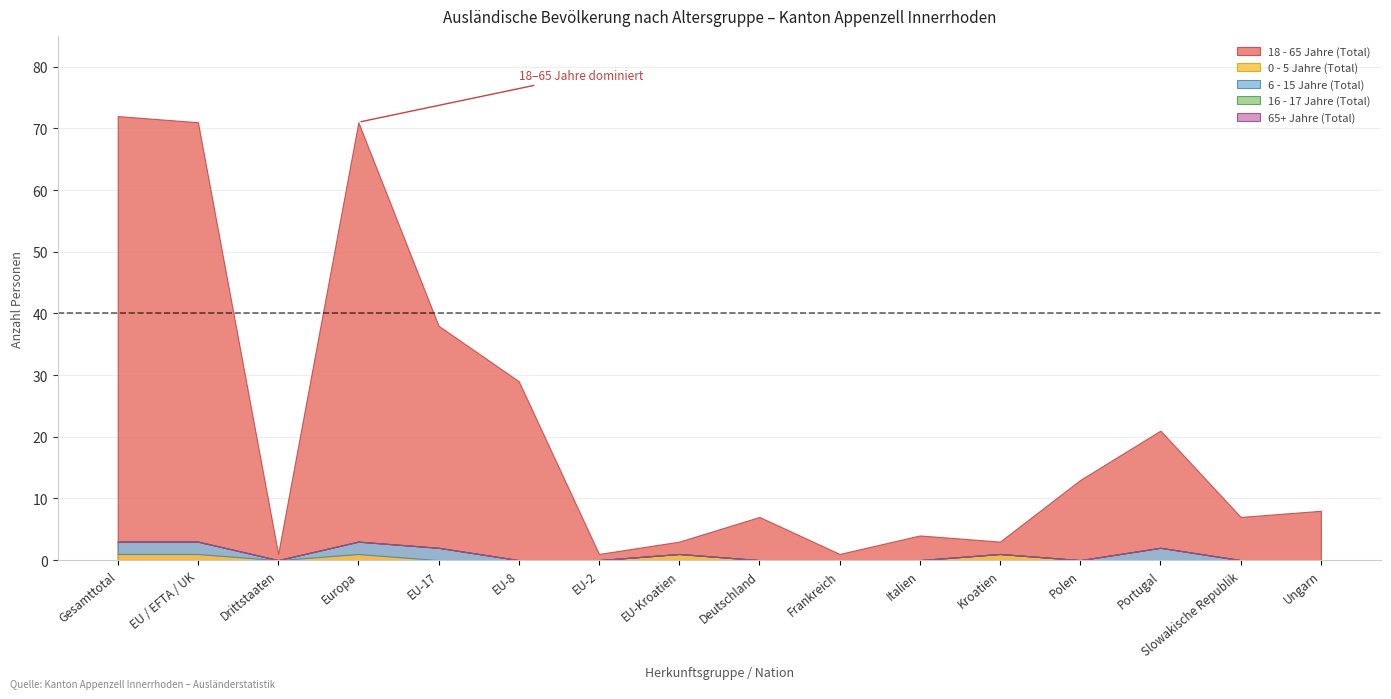

Which series changed the most between Italien and Slowakische Republik?

18 - 65 Jahre (Total)